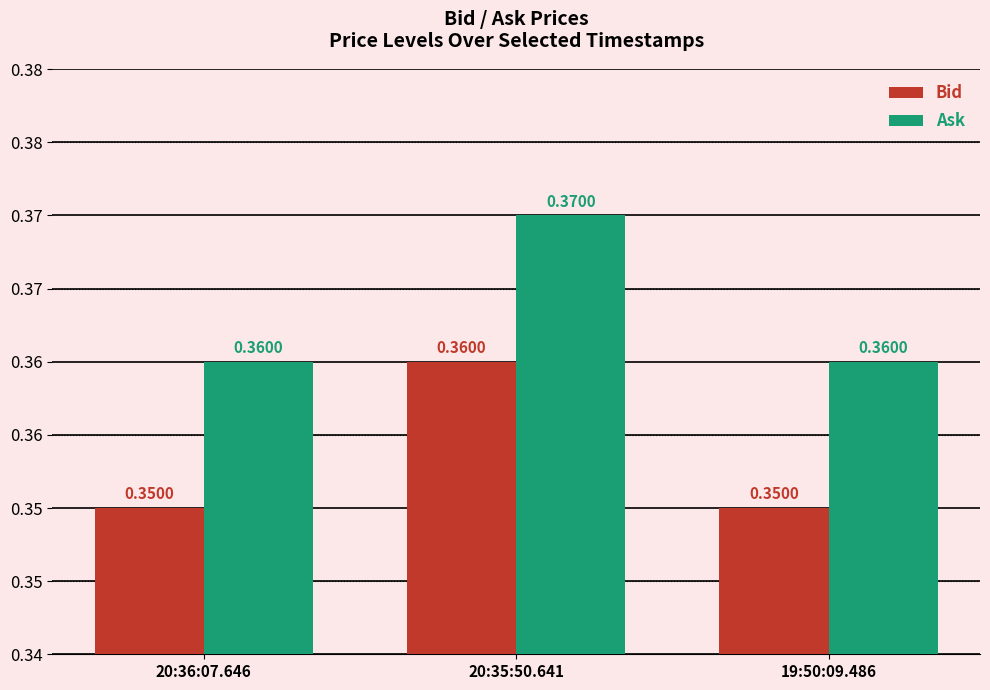

Which series has the largest total across all categories?

Ask